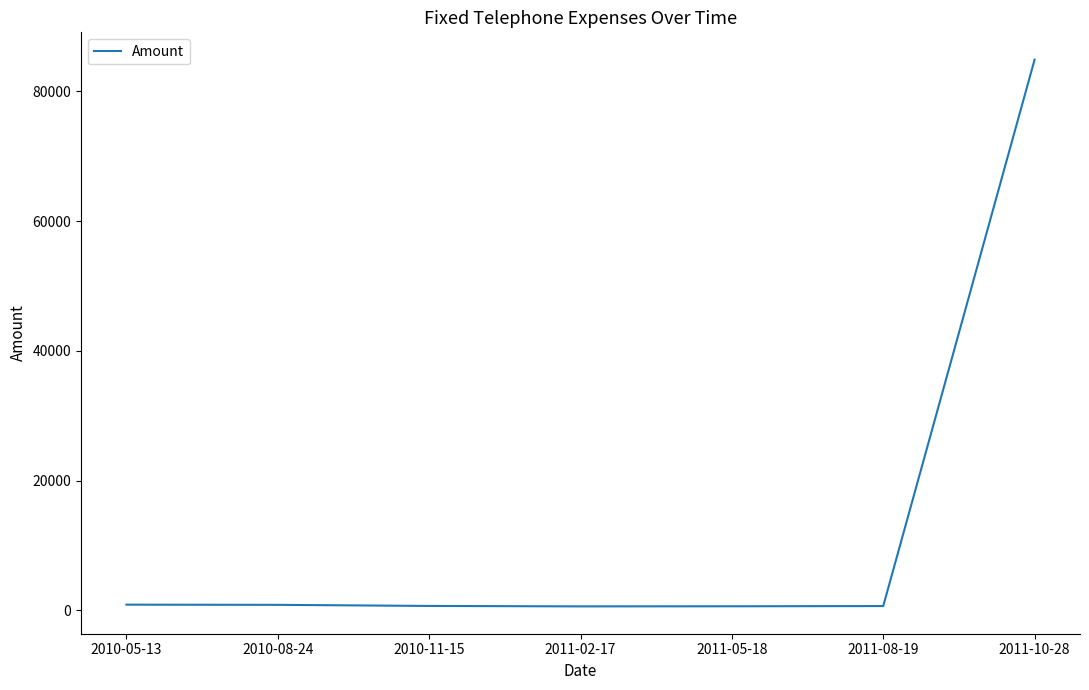

True or false: the data has more than 2 interior local peaks.

False